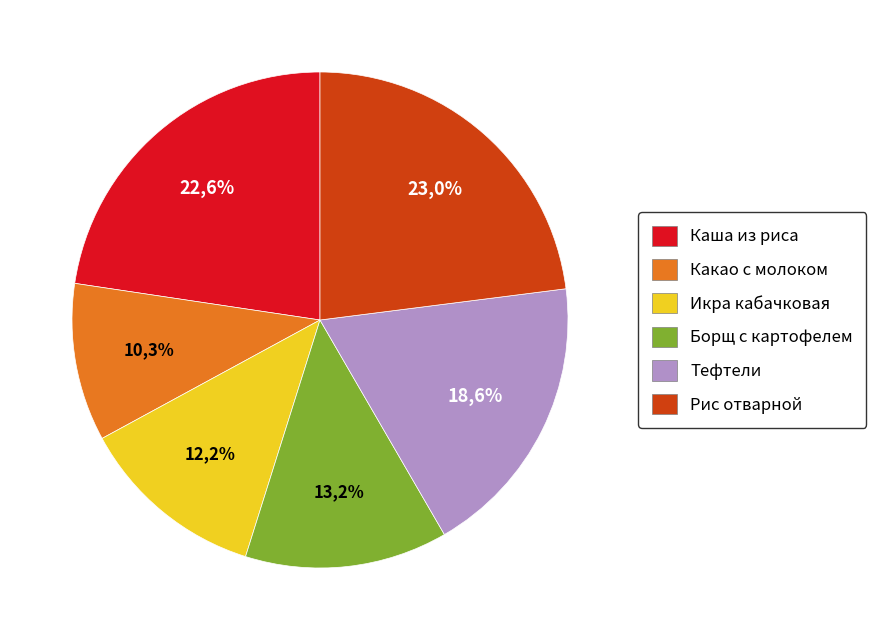

What is the ratio of the value at Каша из риса to the value at Рис отварной?

1.0